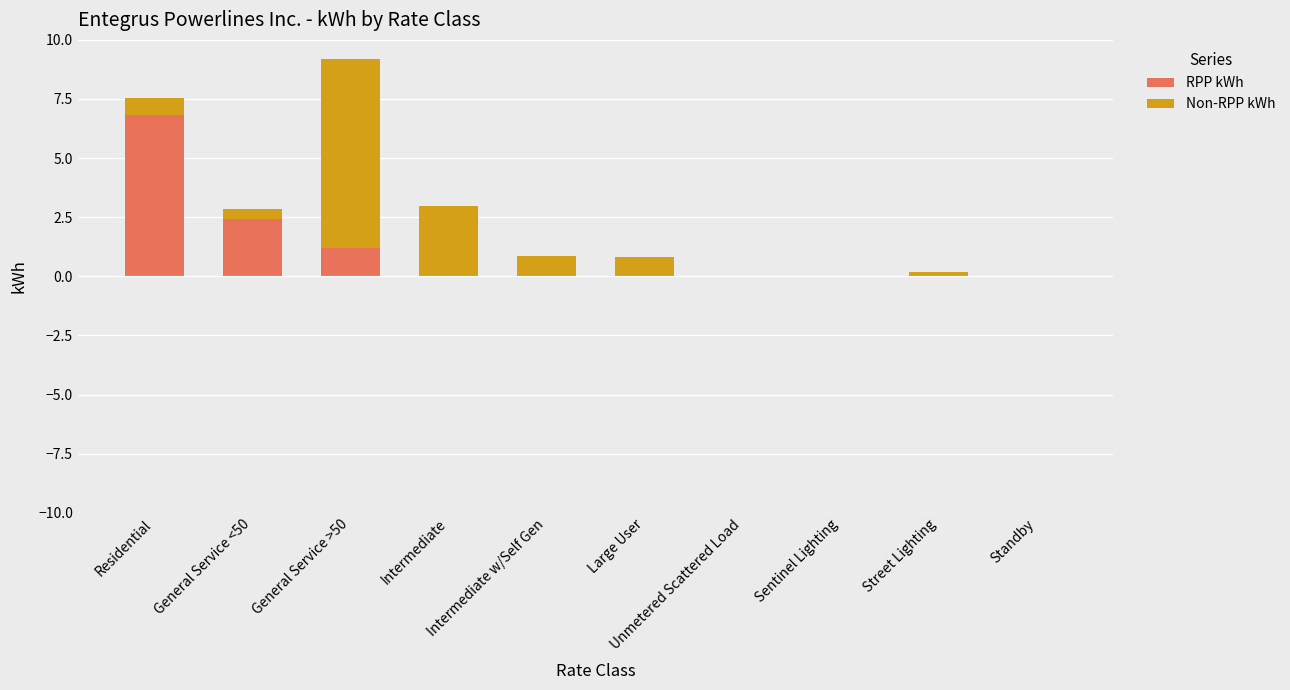

What is the highest value of the RPP kWh series?

6.8